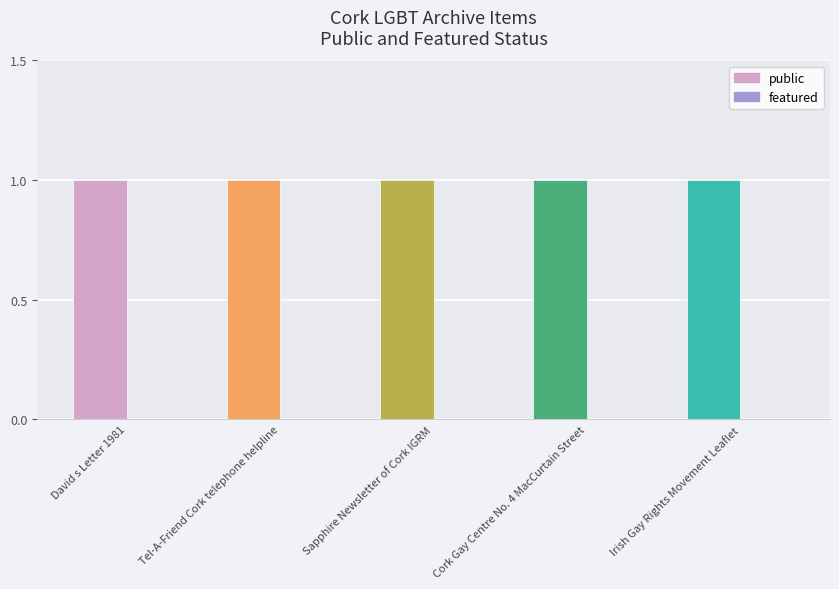

At which category is the sum across all series the highest?

David s Letter 1981